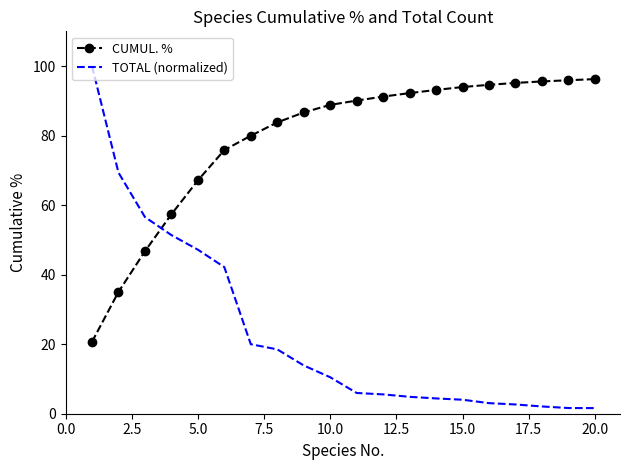

Which series has the widest spread of values?

TOTAL (normalized)